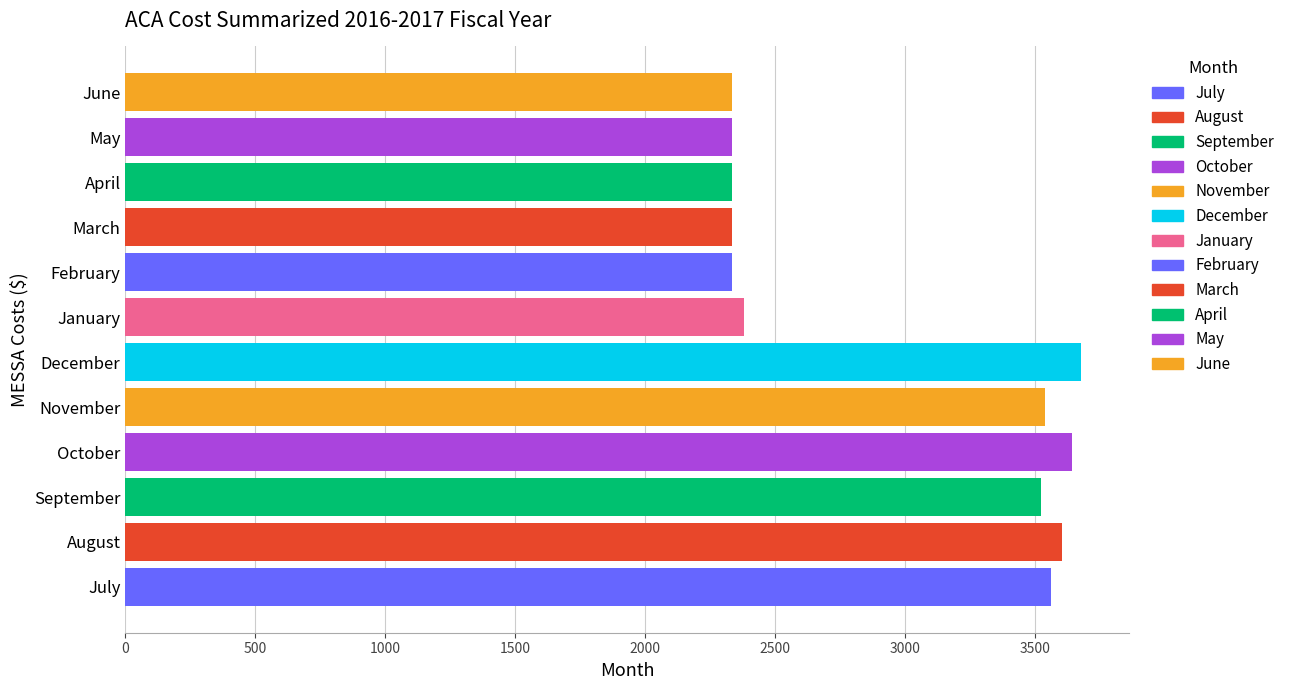

What is the minimum value shown in the chart?

2334.4